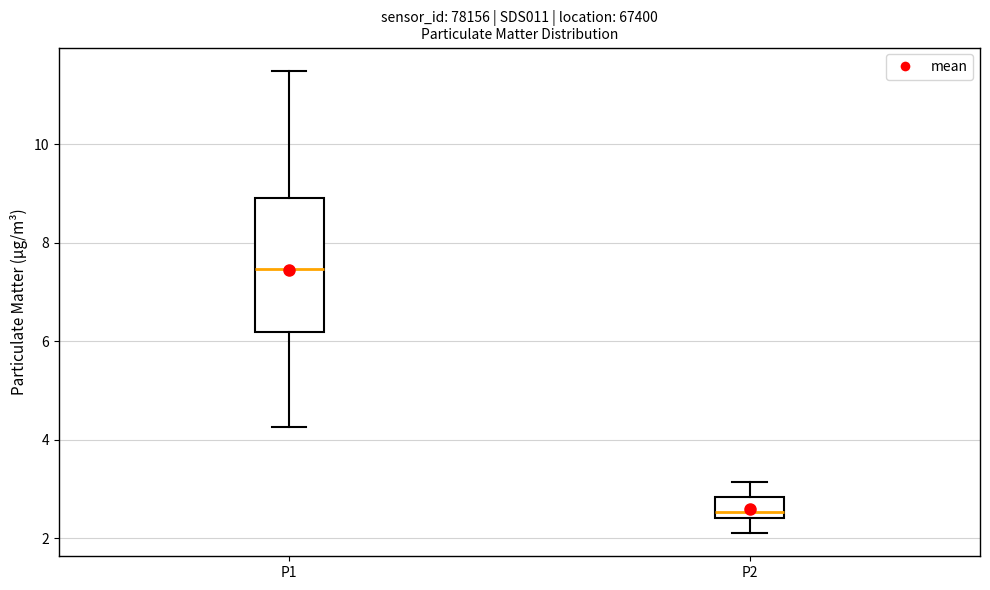

Reading left to right, read every box against the y-axis: the position of its median line, the range the box covers, and the ends of its whiskers. The values are not printed on the chart, so give them approximately, as read against the axis.

P1: median 7.4, box 6.2 to 9.0, whiskers 4.2 to 11.6
P2: median 2.6, box 2.4 to 2.8, whiskers 2.2 to 3.2